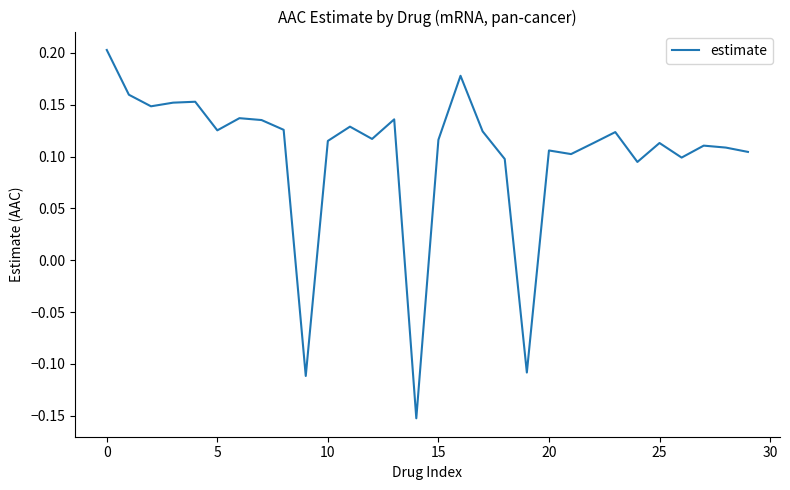

What is the difference between the maximum and minimum values?

0.4